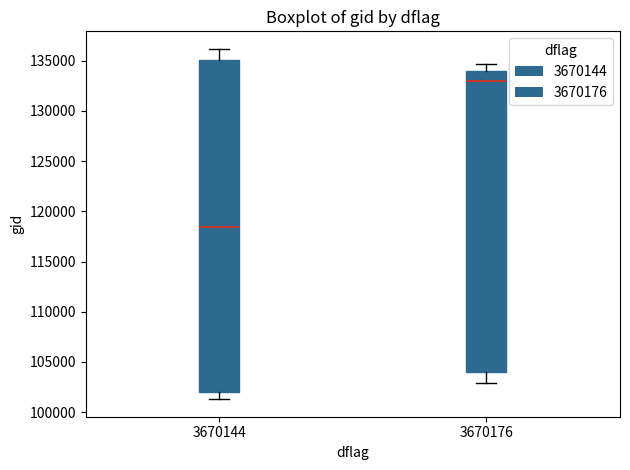

Which box is the tallest, from its lower edge to its upper edge?

3670144